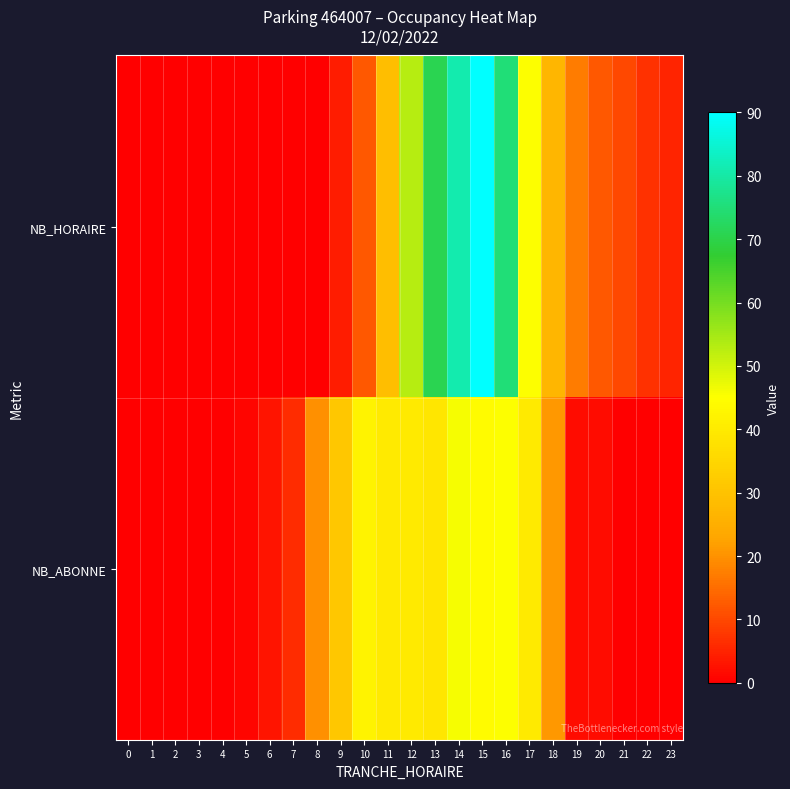

Rank the series at 18 from highest to lowest value.

NB_HORAIRE, NB_ABONNE